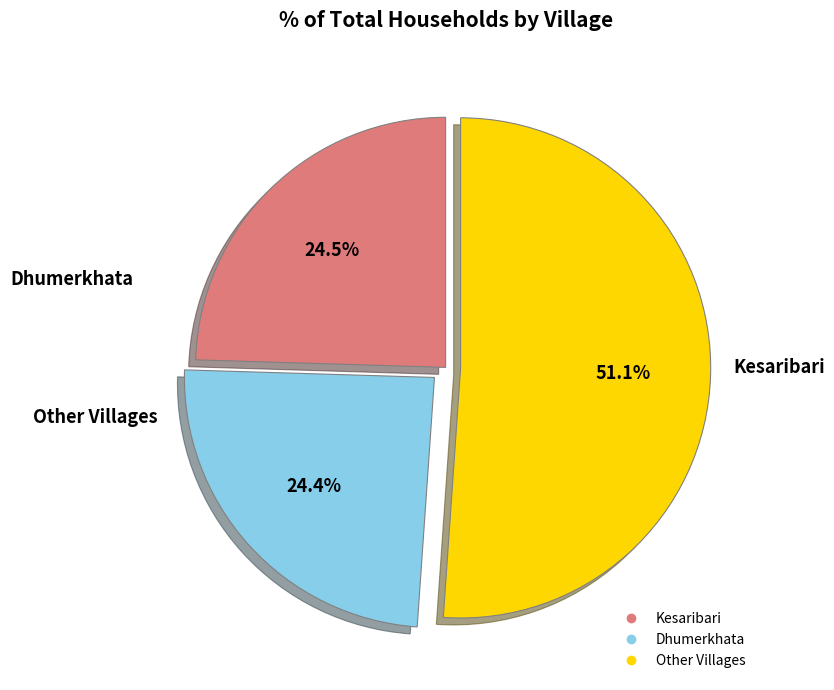

Does any single category account for the majority?

Yes